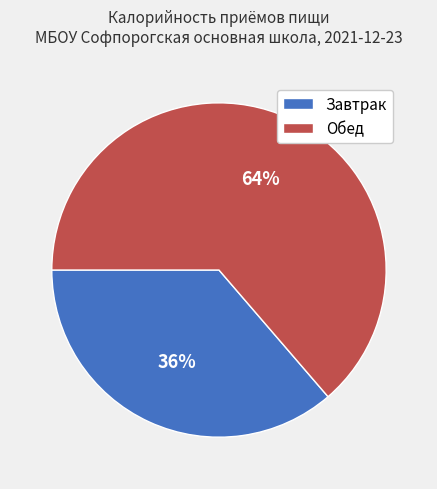

Which slice is the largest?

Обед